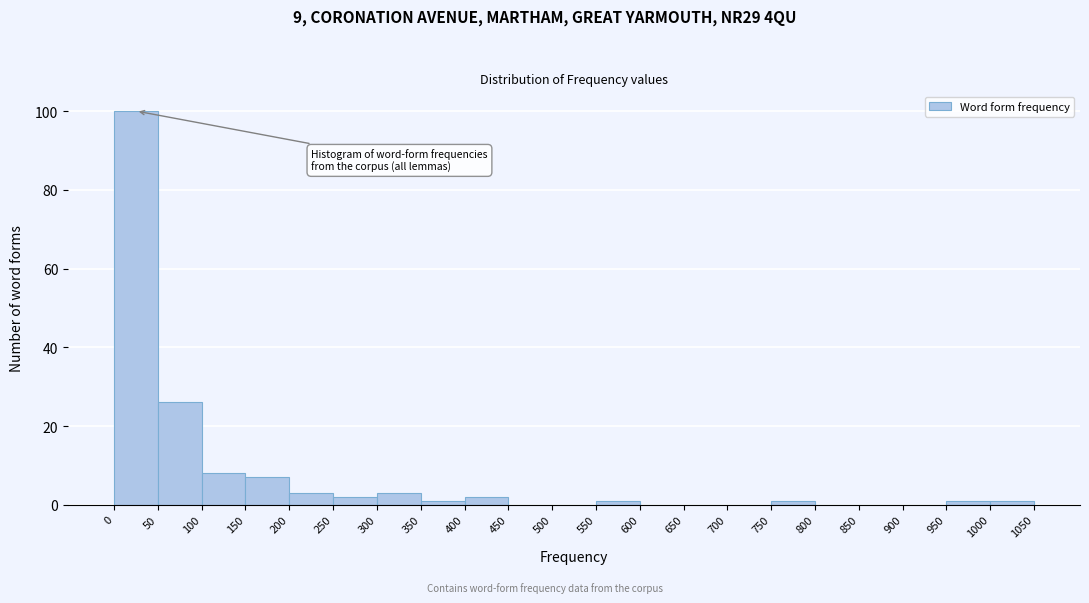

Reading left to right, list every bar in this chart as the range it spans on the x-axis followed by its height. The values are not printed on the chart, so give them approximately, as read against the axis.

0 to 50: 100
50 to 100: 26
100 to 150: 8
150 to 200: 8
200 to 250: 4
250 to 300: 2
300 to 350: 4
350 to 400: under 2
400 to 450: 2
450 to 500: 0
500 to 550: 0
550 to 600: under 2
600 to 650: 0
650 to 700: 0
700 to 750: 0
750 to 800: under 2
800 to 850: 0
850 to 900: 0
900 to 950: 0
950 to 1000: under 2
1000 to 1050: under 2